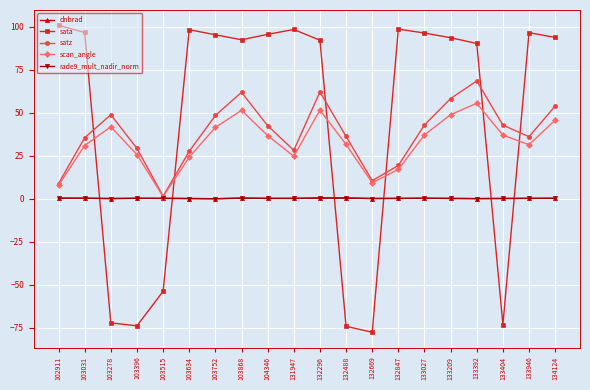

The sata series shows 98.3 at 103634. True or false?

True